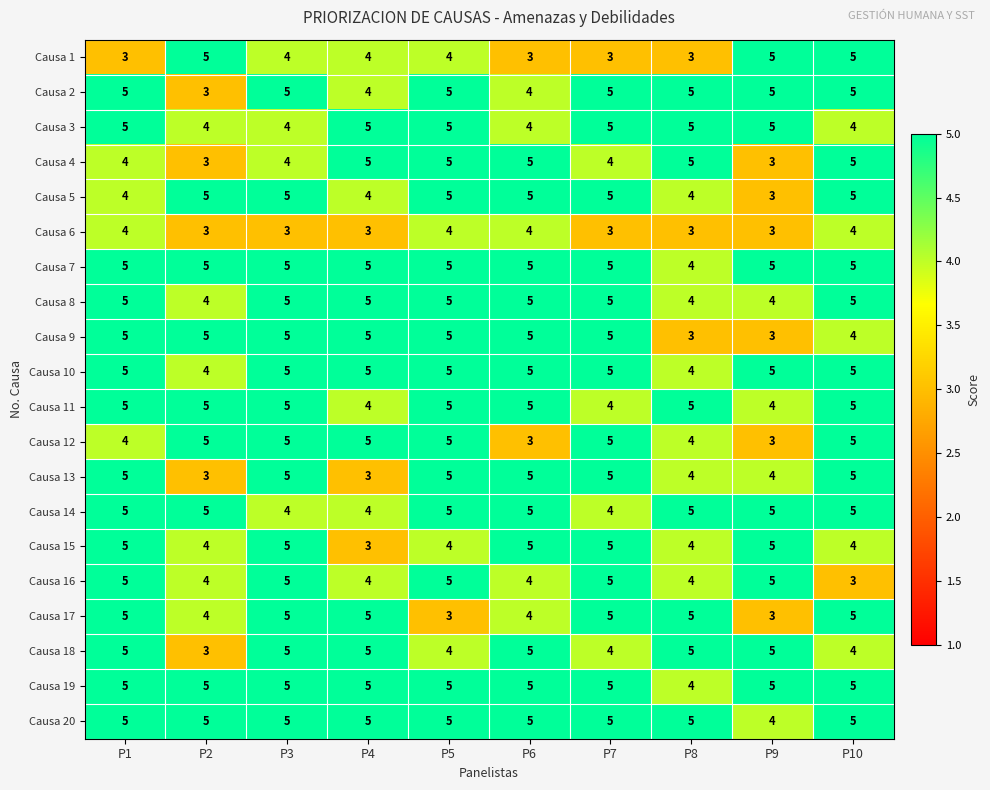

What is the smallest value displayed?

3